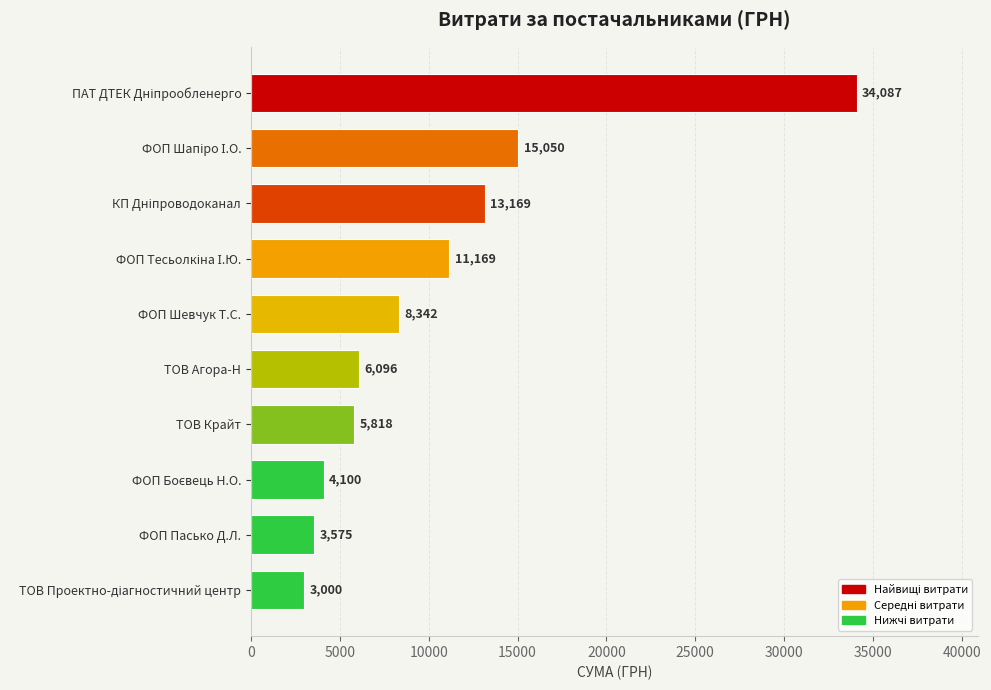

Is it true that the value at ТОВ Агора-Н is 6096.0?

True